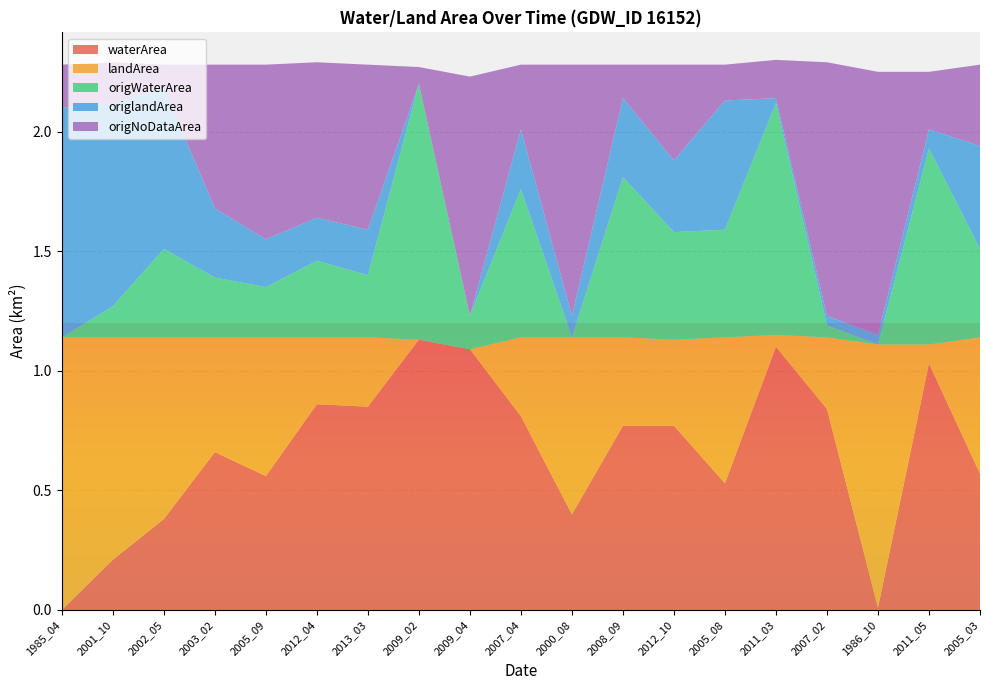

Reading left to right, extract all data points from this chart.

waterArea: 0.0	0.2	0.4	0.7	0.6	0.9	0.8	1.1	1.1	0.8	0.4	0.8	0.8	0.5	1.1	0.8	0.0	1.0	0.6
landArea: 1.1	0.9	0.8	0.5	0.6	0.3	0.3	0.0	0.0	0.3	0.7	0.4	0.4	0.6	0.1	0.3	1.1	0.1	0.6
origWaterArea: 0.0	0.1	0.4	0.2	0.2	0.3	0.3	1.1	0.1	0.6	0.0	0.7	0.5	0.5	1.0	0.1	0.0	0.8	0.4
origlandArea: 1.0	0.8	0.7	0.3	0.2	0.2	0.2	0.0	0.0	0.2	0.1	0.3	0.3	0.5	0.0	0.0	0.0	0.1	0.4
origNoDataArea: 0.2	0.2	0.1	0.6	0.7	0.7	0.7	0.1	1.0	0.3	1.1	0.1	0.4	0.1	0.2	1.1	1.1	0.2	0.3